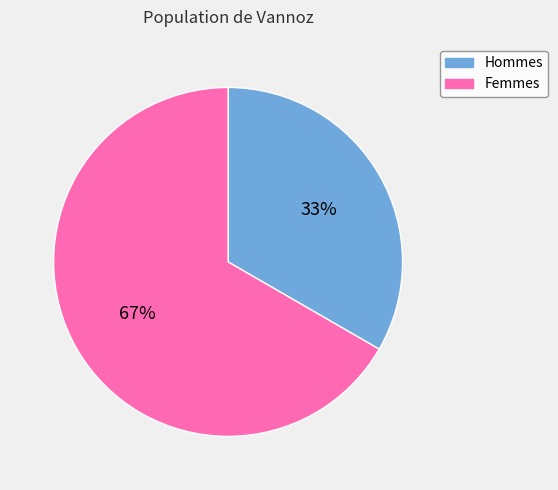

To the nearest percent, what is the average slice percentage?

50%